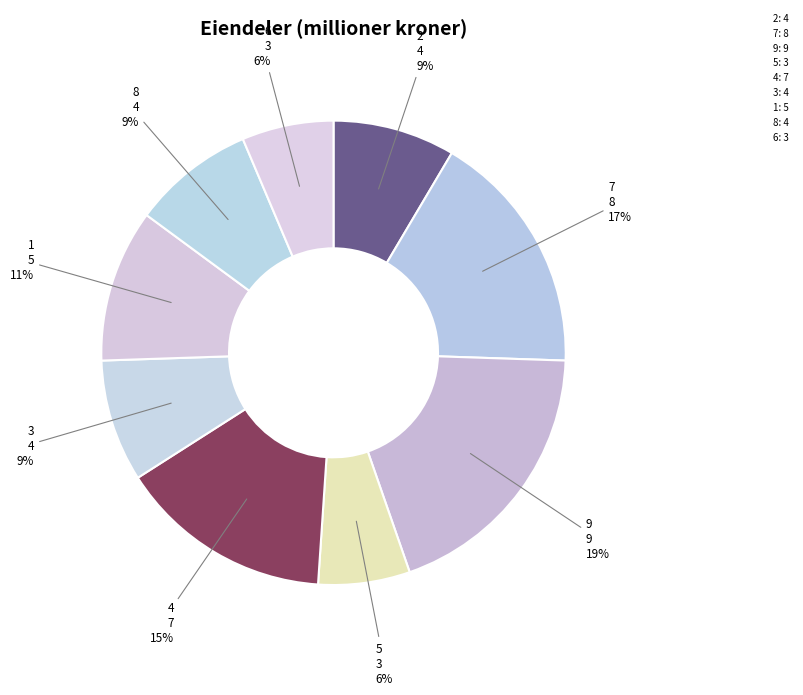

To the nearest percent, what is the difference between the largest and smallest slice percentages?

13%